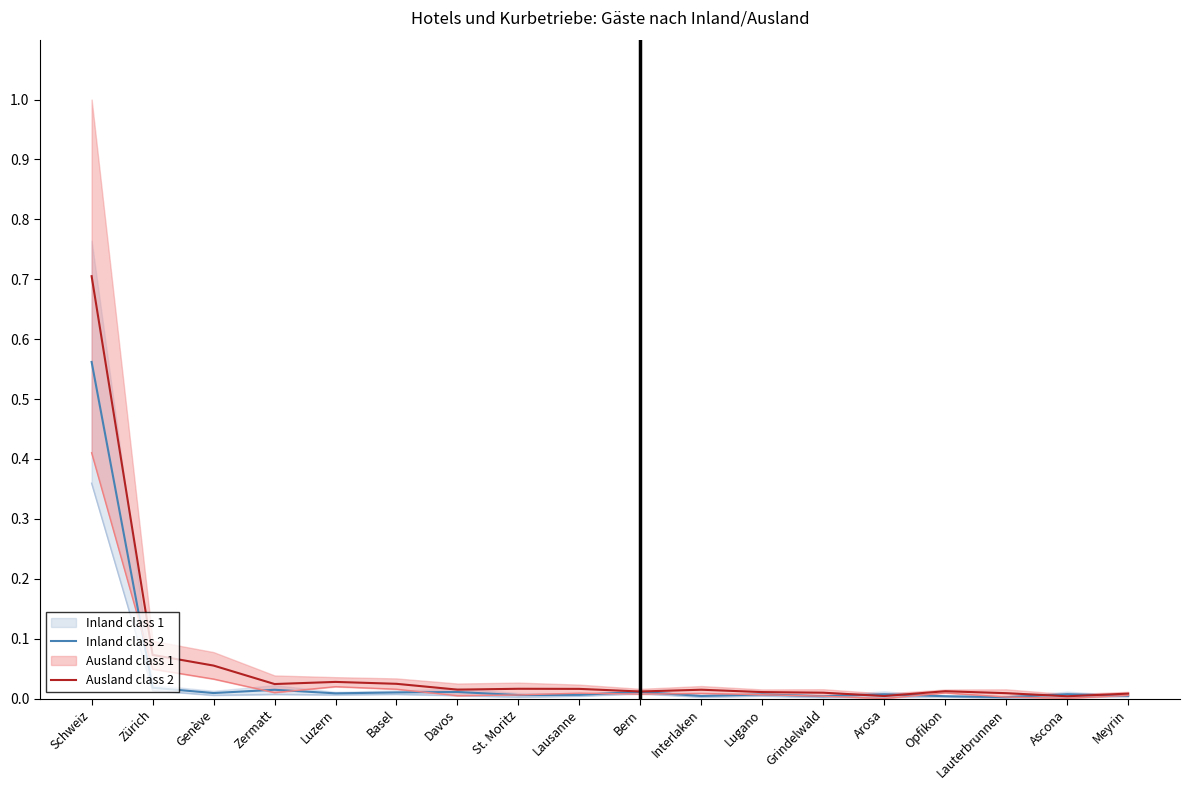

Which series has the largest total across all categories?

Ausland class 2